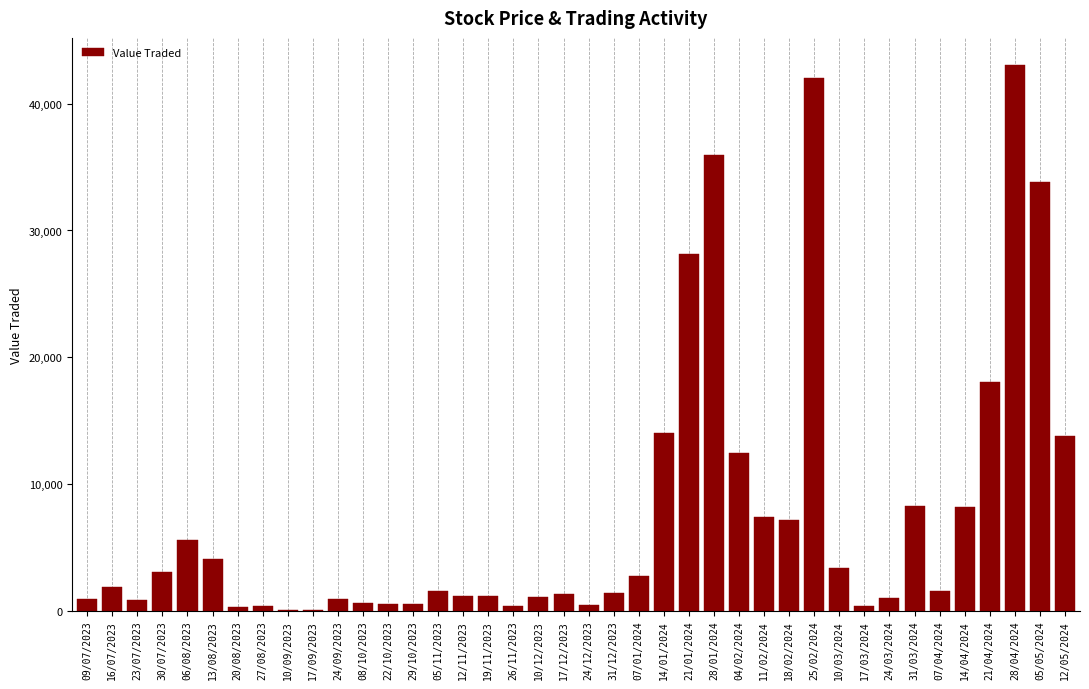

At which label does the data first exceed 1527?

16/07/2023